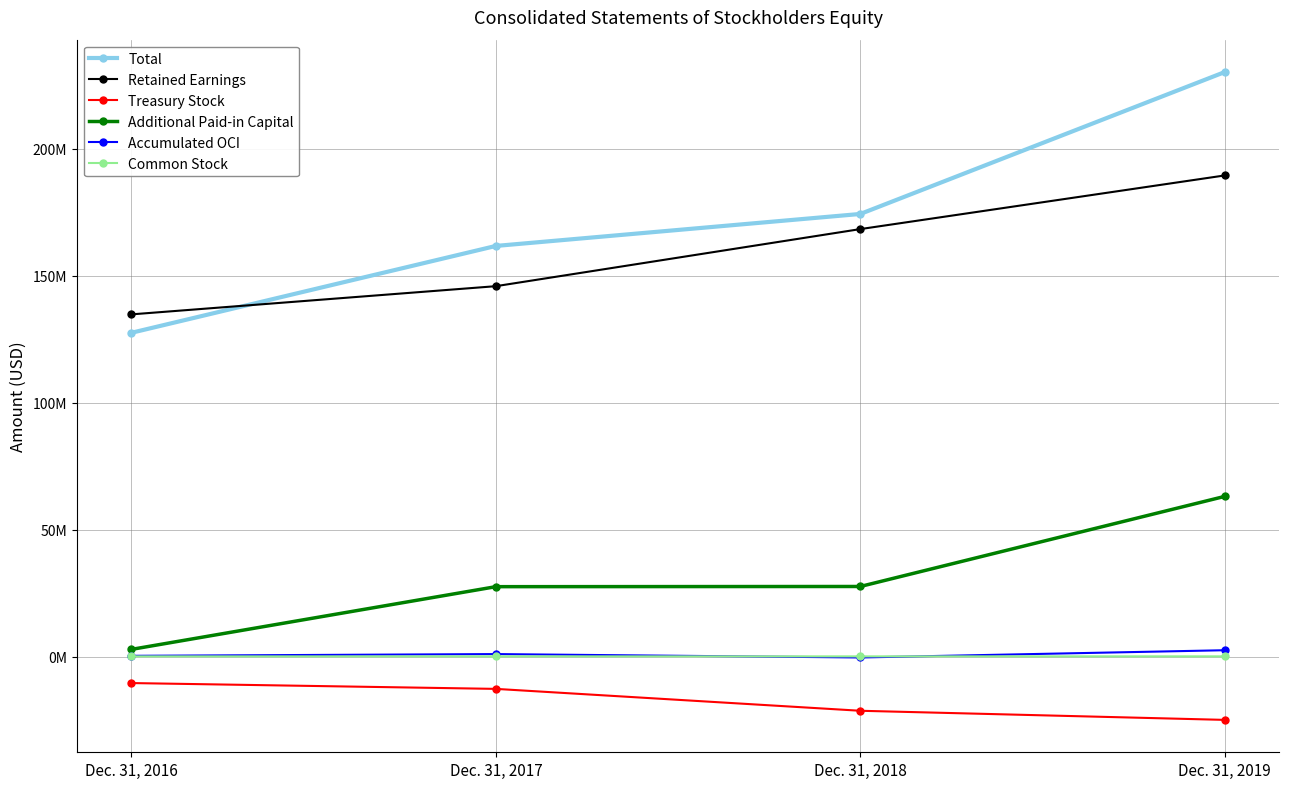

Reading left to right, transcribe all the data shown in this chart.

Total: 127523000	161728000	174323000	230211000
Retained Earnings: 134773000	145879000	168363000	189494000
Treasury Stock: -10437000	-12730000	-21349000	-24941000
Additional Paid-in Capital: 2828000	27528000	27601000	63085000
Accumulated OCI: 292000	977000	-366000	2494000
Common Stock: 67000	74000	74000	79000